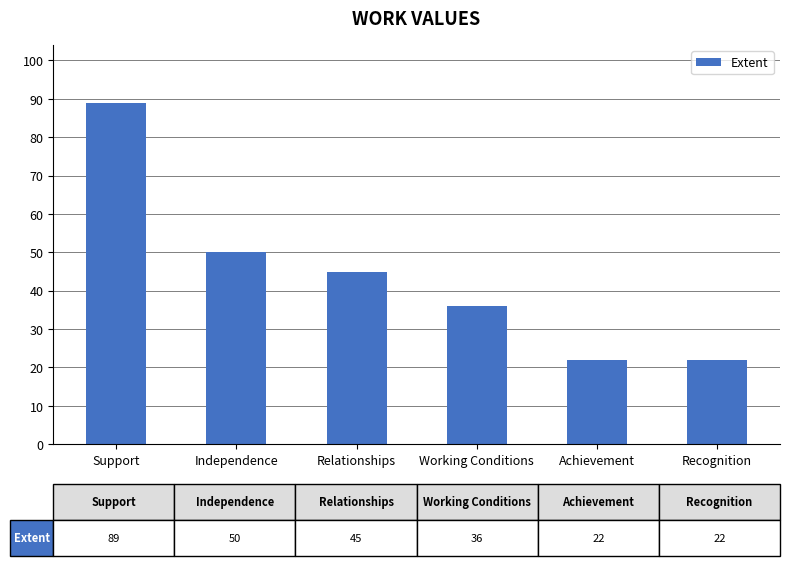

What is the smallest value displayed?

22